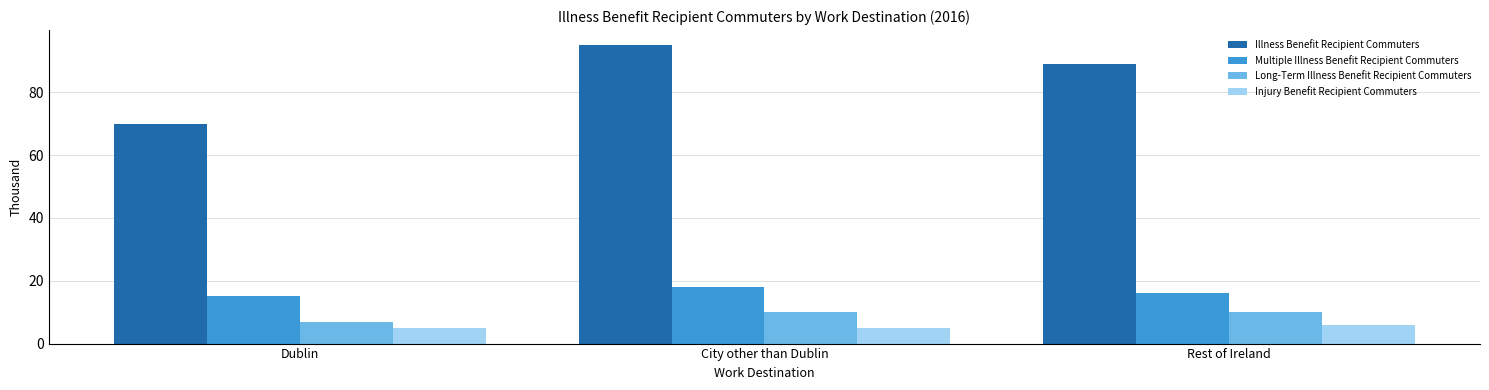

Reading right to left, transcribe all the data shown in this chart.

Illness Benefit Recipient Commuters: Rest of Ireland=89	City other than Dublin=95	Dublin=70
Multiple Illness Benefit Recipient Commuters: Rest of Ireland=16	City other than Dublin=18	Dublin=15
Long-Term Illness Benefit Recipient Commuters: Rest of Ireland=10	City other than Dublin=10	Dublin=7
Injury Benefit Recipient Commuters: Rest of Ireland=6	City other than Dublin=5	Dublin=5